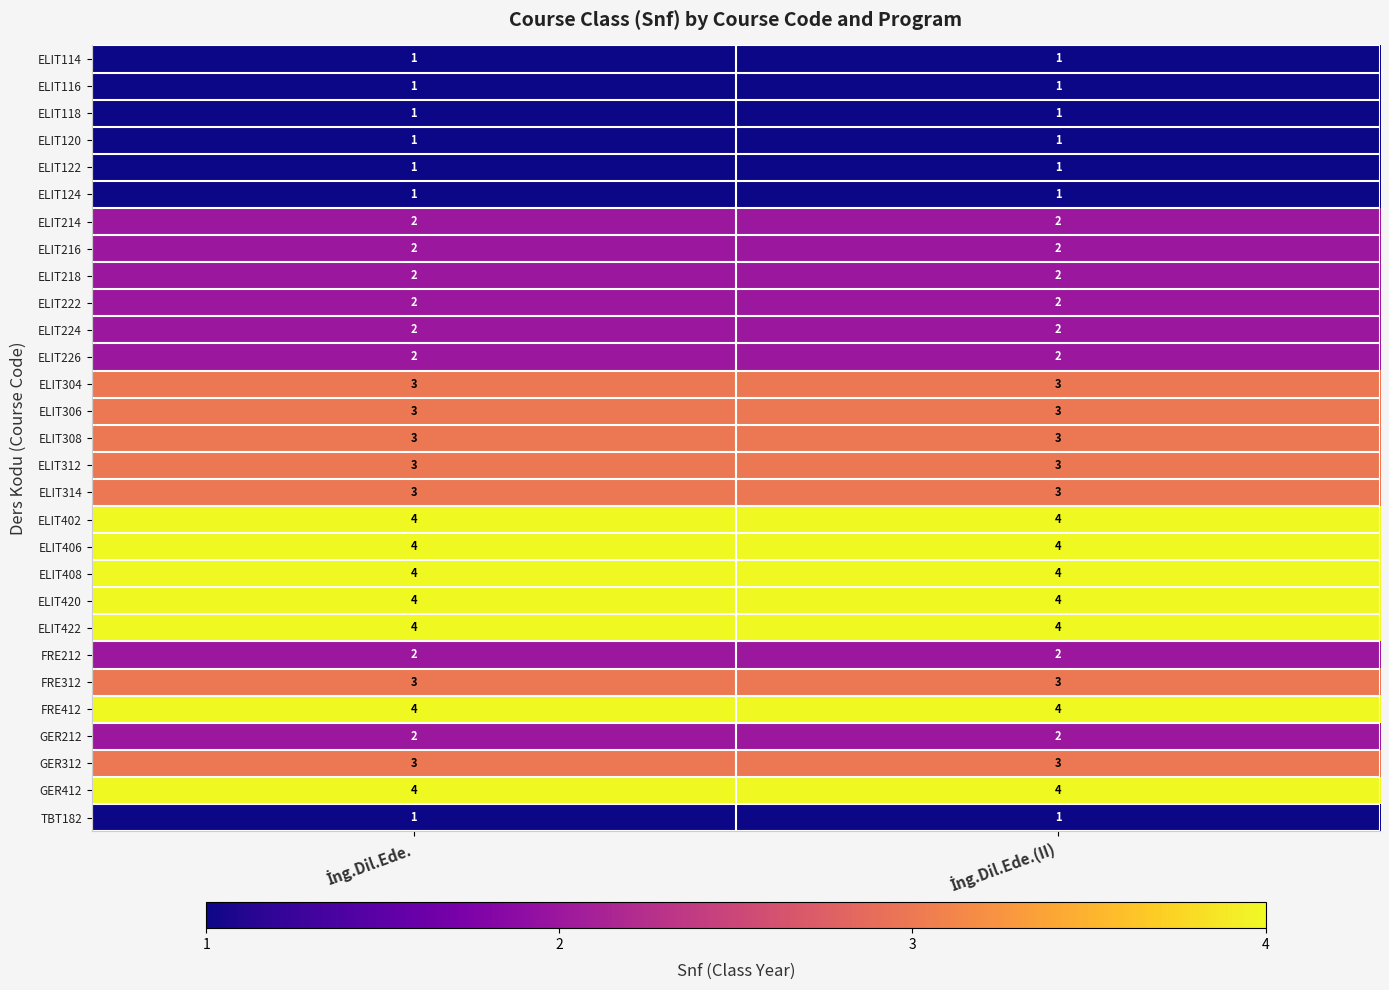

What is the lowest value of the ELIT306 series?

3